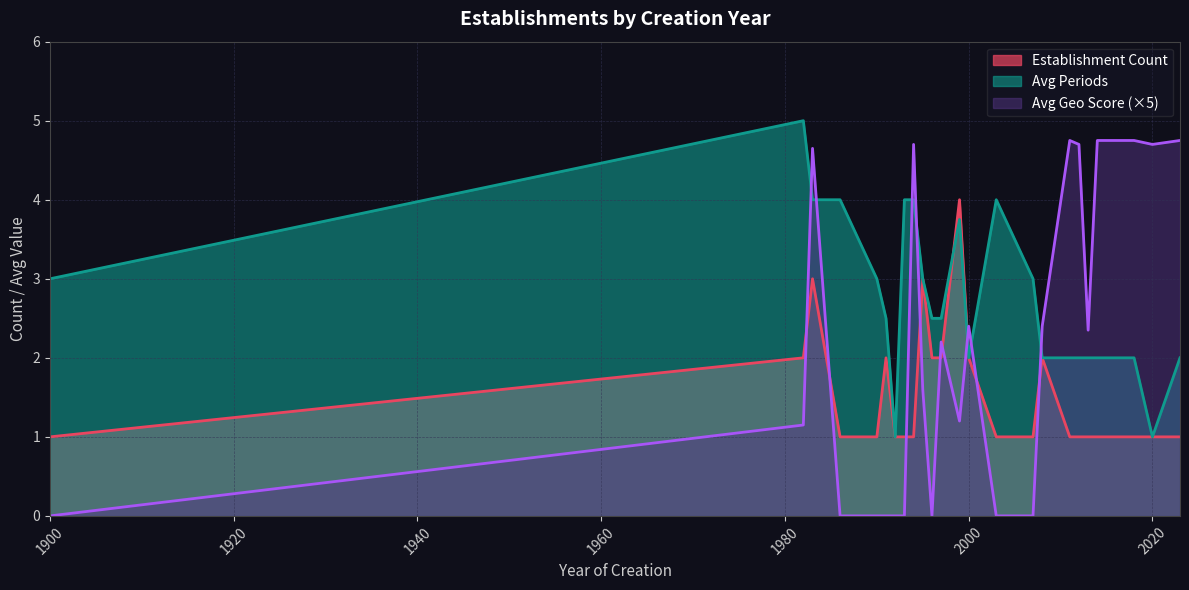

Which series changed the most between 1983 and 1995?

geo_score